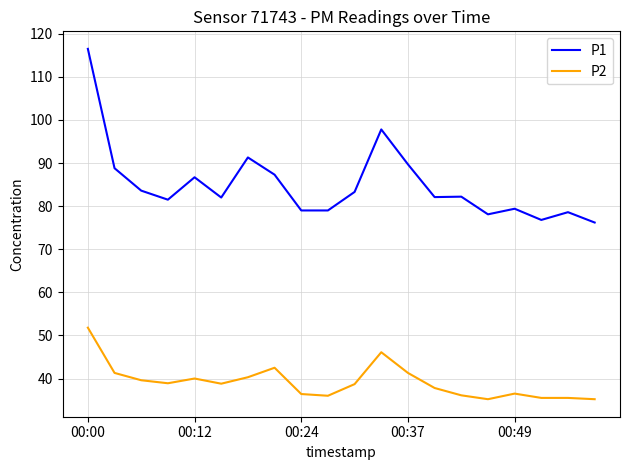

True or false: P1 and P2 intersect in this chart.

False